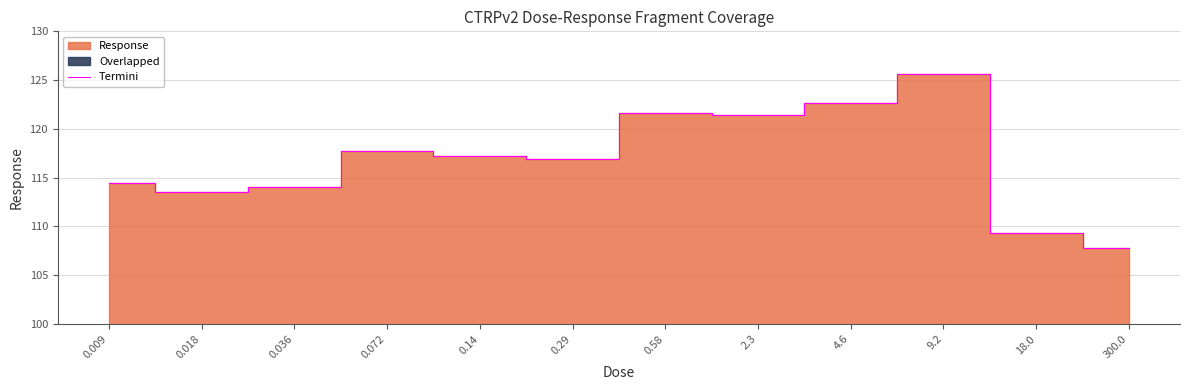

What is the average value?

116.9